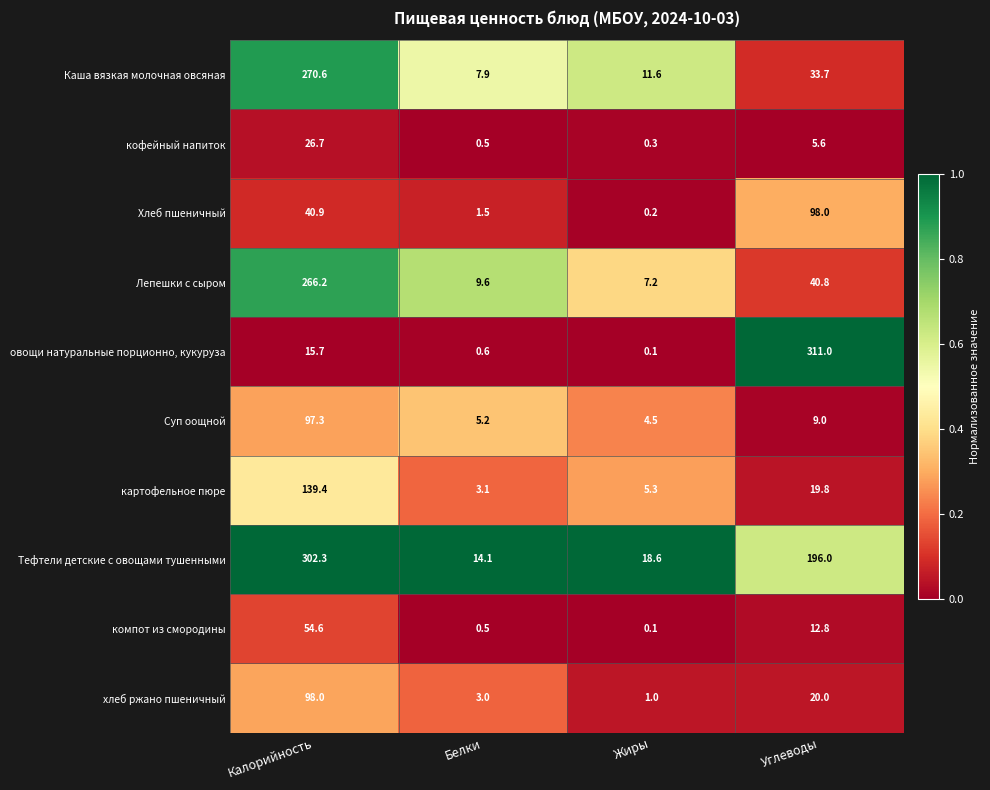

List the labels in order of овощи натуральные порционно, кукуруза value, largest first.

Углеводы, Калорийность, Белки, Жиры